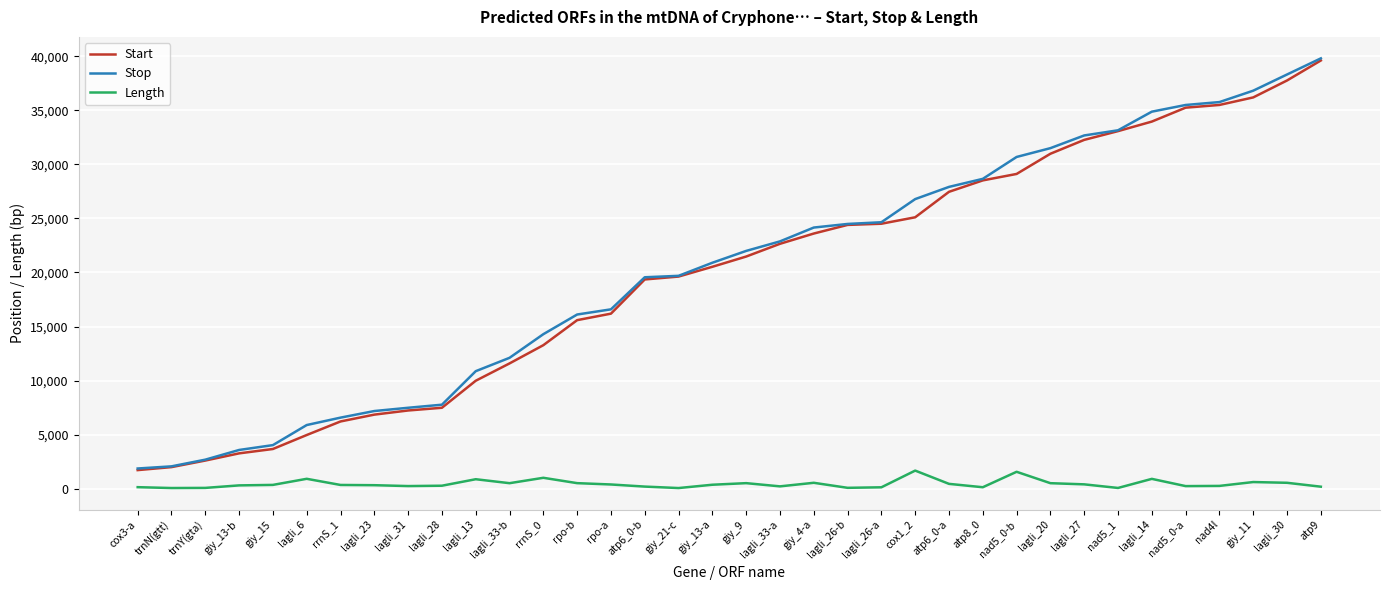

Between lagli_31 and giy_13-a, which series saw the biggest shift?

Stop